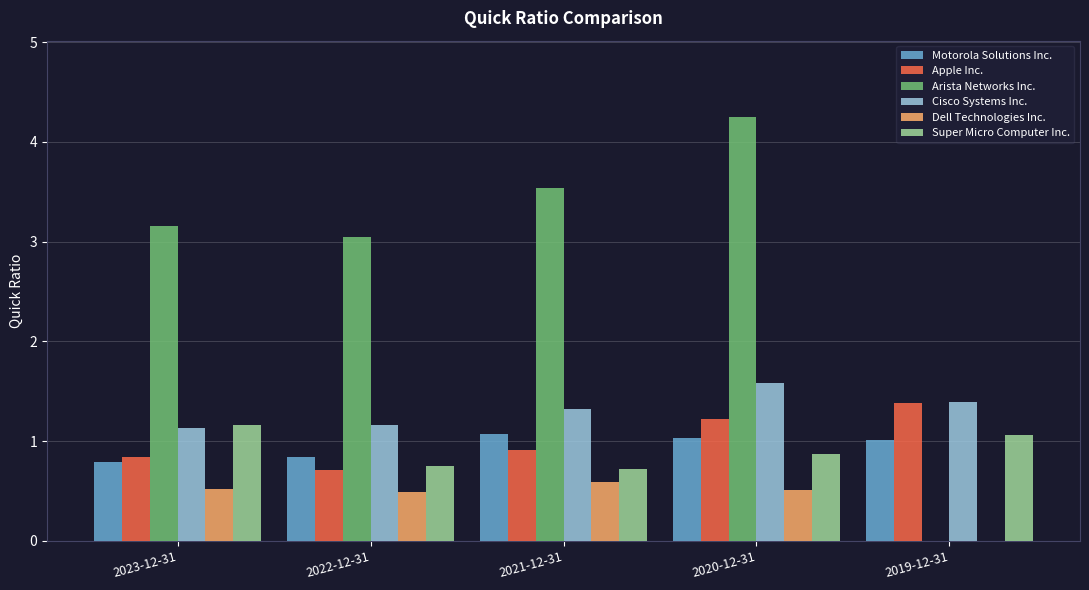

What is the total value across all series at 2021-12-31?

8.2